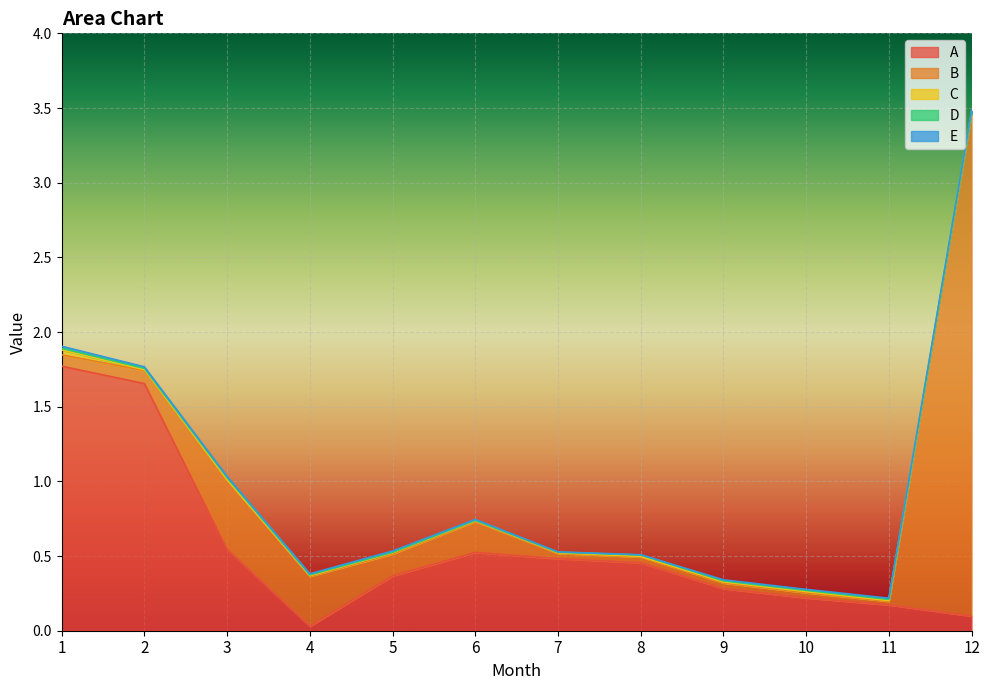

What are all the series names shown in the legend?

A, B, C, D, E